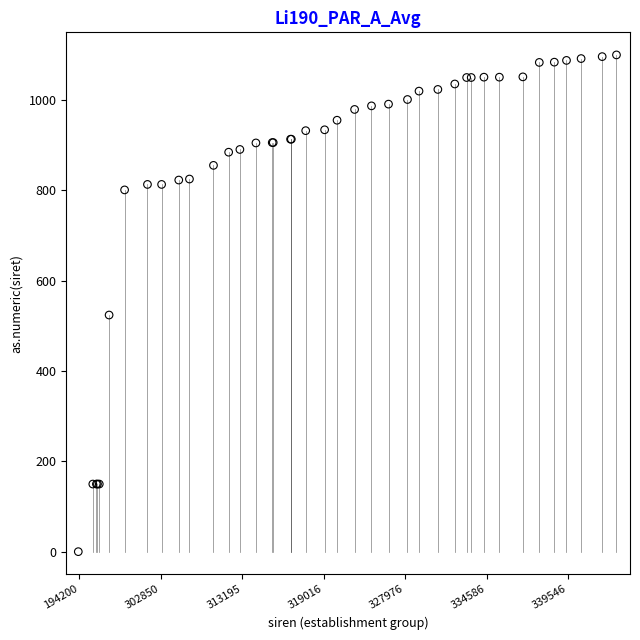

What Y value in the scatter plot is closest to 550?

524.0